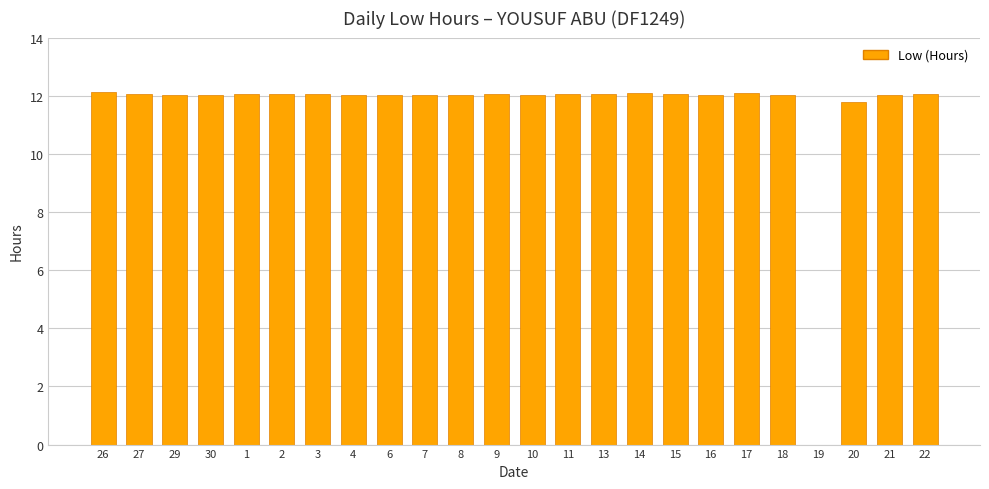

What value does the data have at 2?

12.1